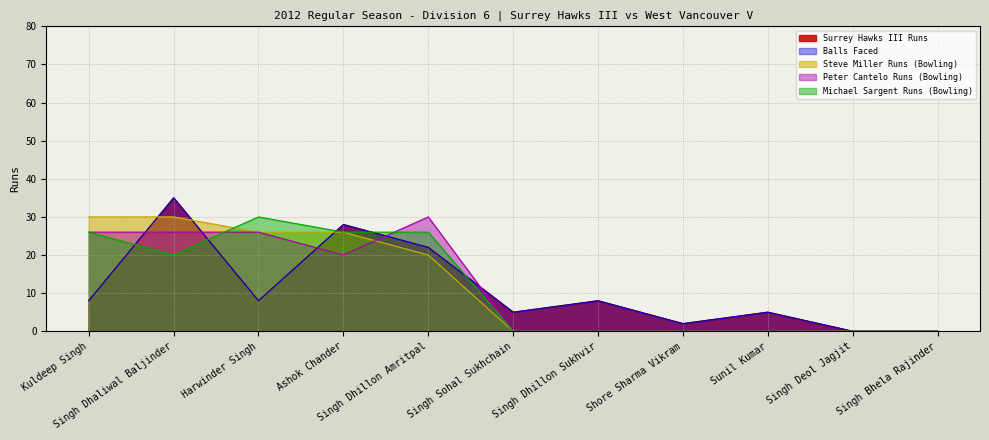

Does the chart have visible grid lines?

Yes